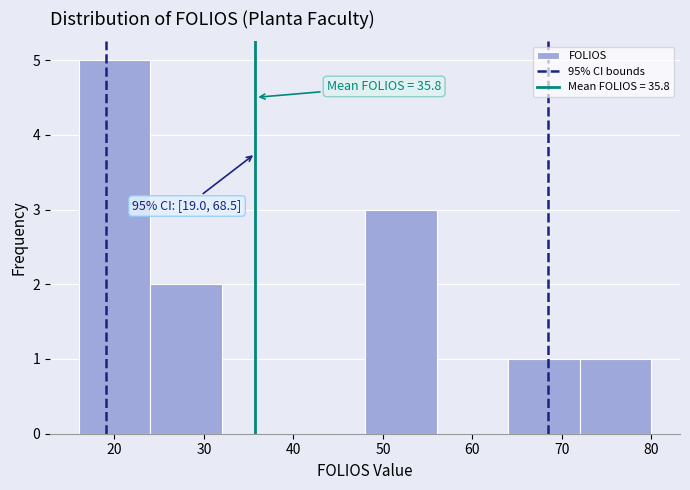

Over which range of the x-axis is the bar tallest?

16 to 24